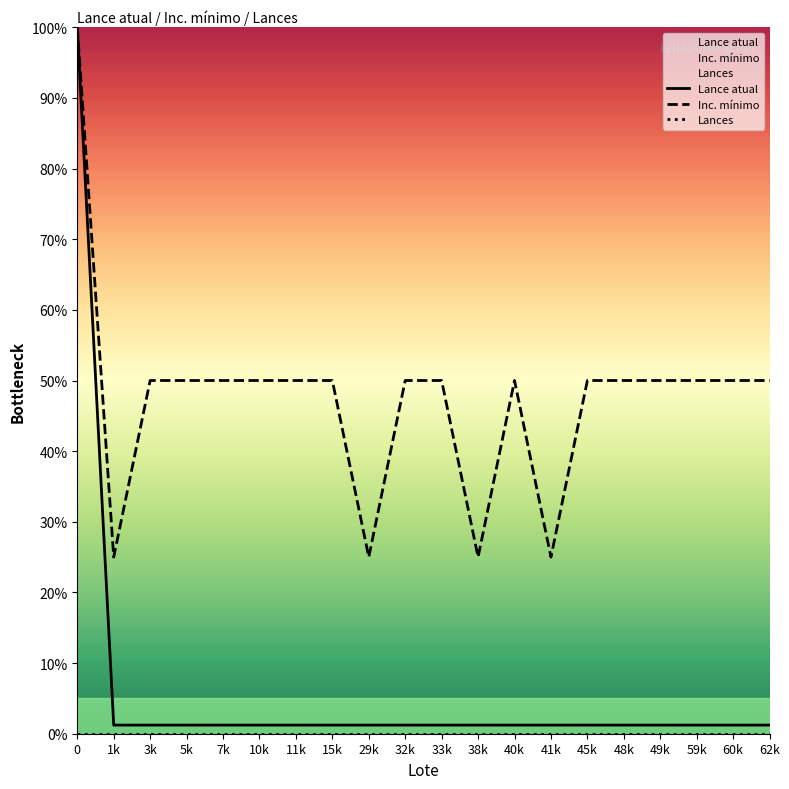

True or false: Lance atual and Lances intersect in this chart.

False